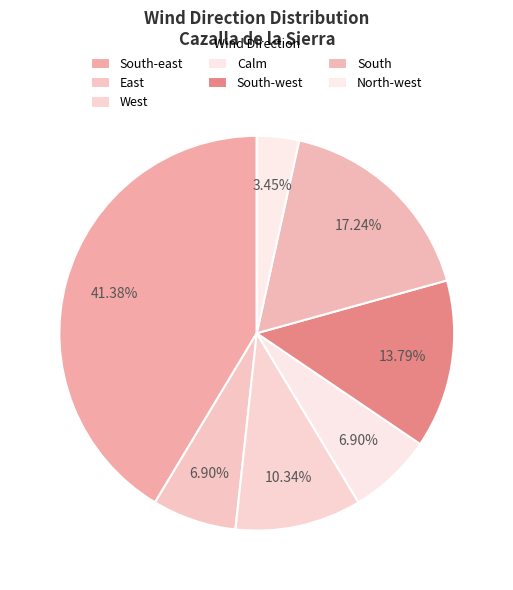

To the nearest percent, what is the difference between the South and East slice percentages?

10%